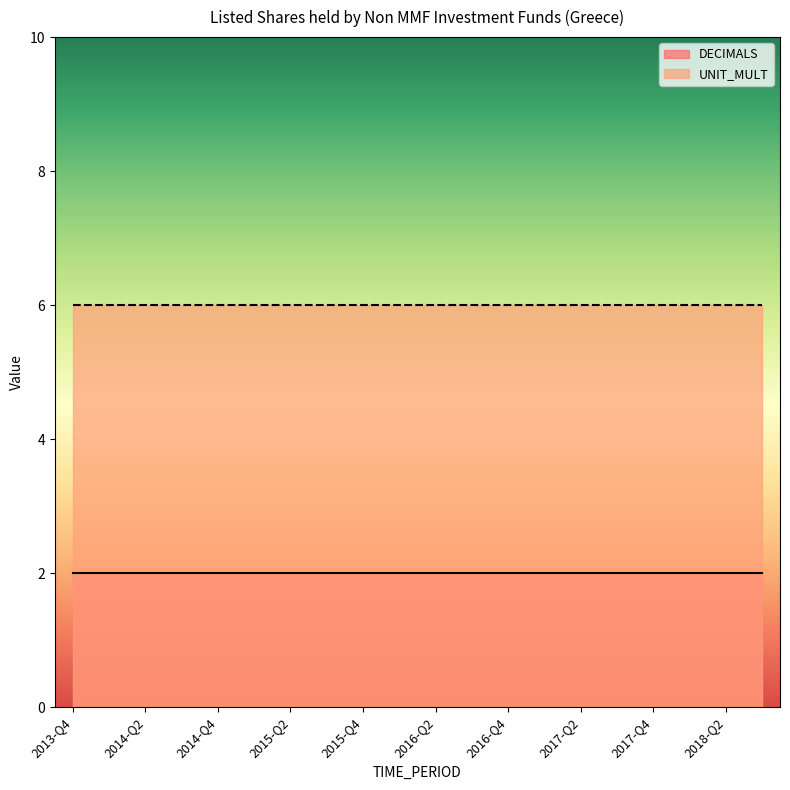

What is the greatest value displayed?

6